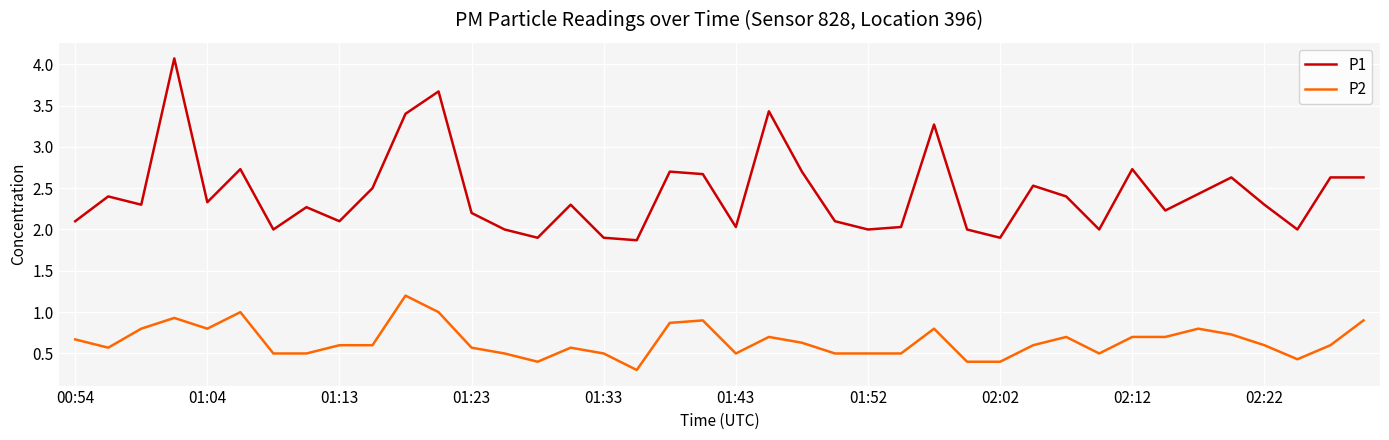

What are all the series names shown in the legend?

P1, P2